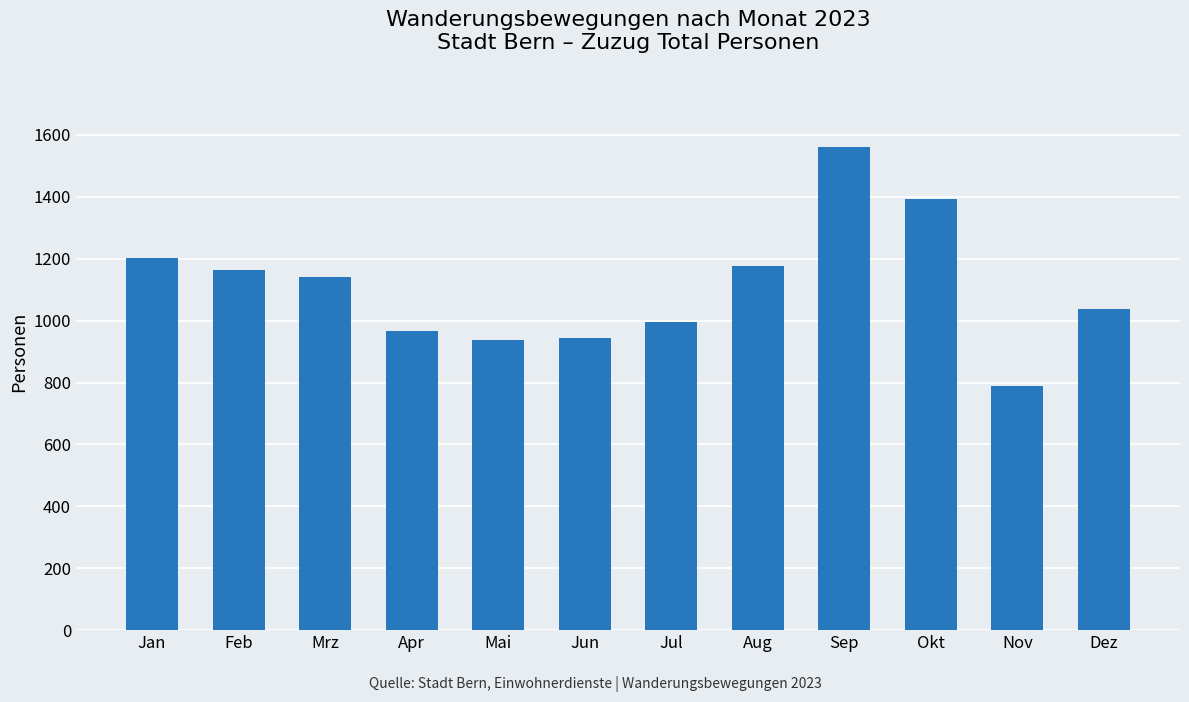

Reading right to left, transcribe all the data shown in this chart.

Dez=1039	Nov=789	Okt=1392	Sep=1562	Aug=1176	Jul=996	Jun=945	Mai=937	Apr=967	Mrz=1140	Feb=1165	Jan=1204